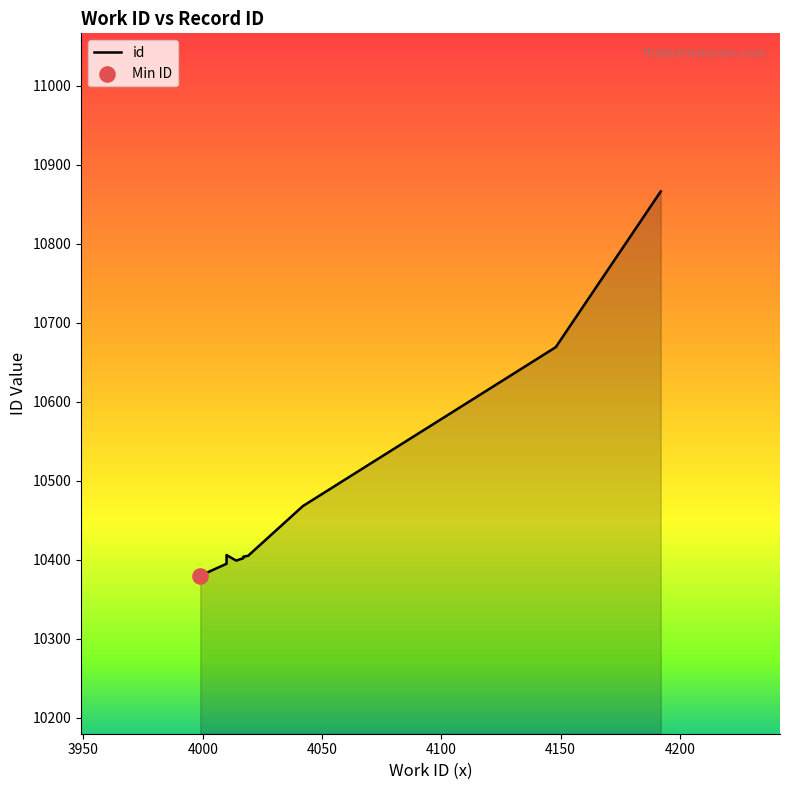

Which has a higher value, 4017 or 3999?

4017